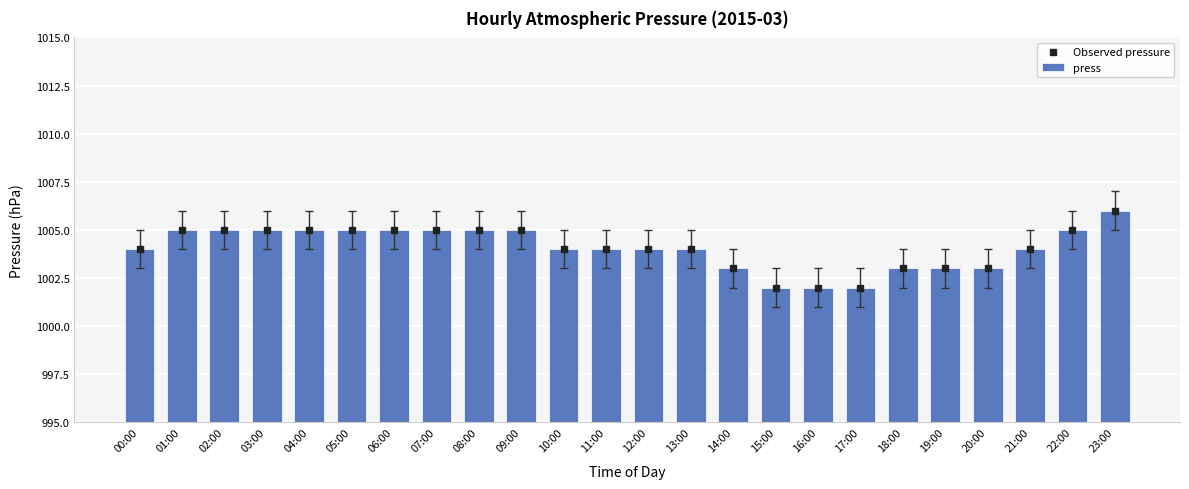

Between 16:00 and 22:00, which series saw the biggest shift?

Observed pressure